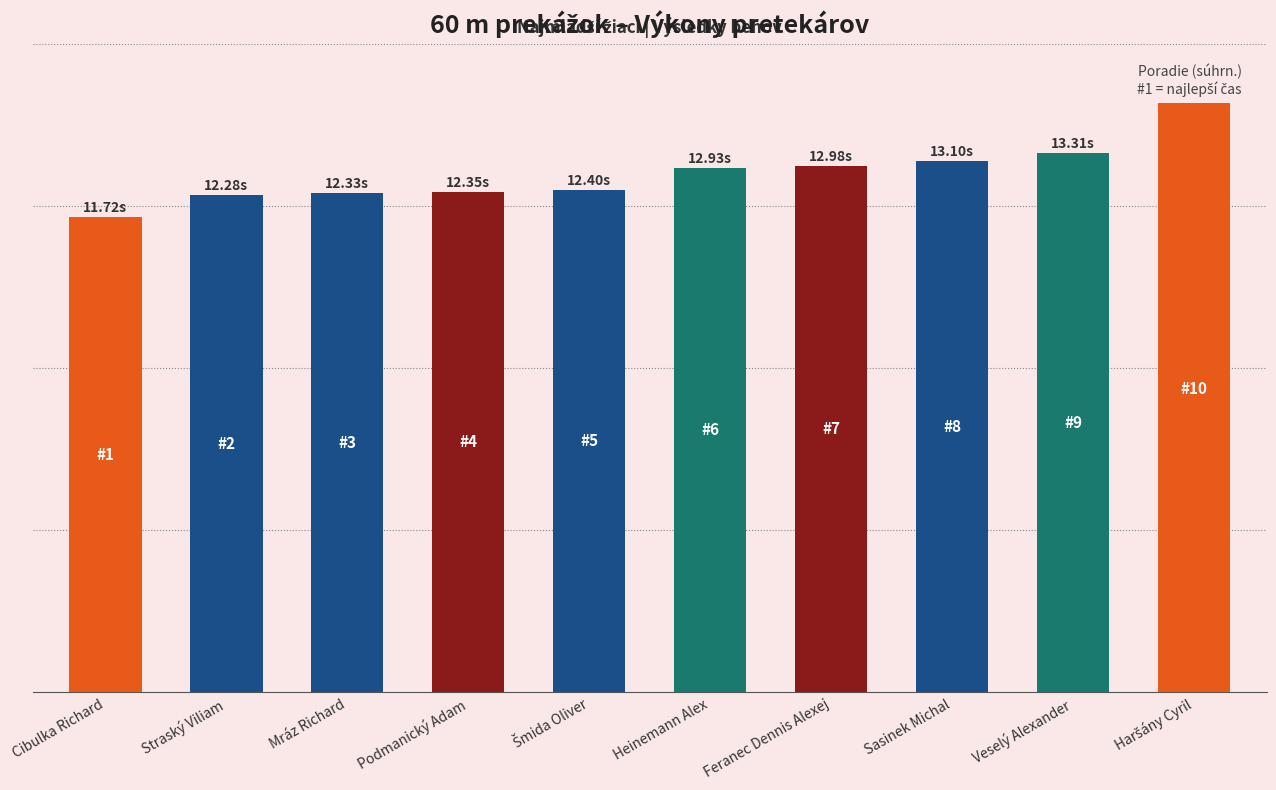

True or false: the data shows 12.3 at Straský Viliam.

True